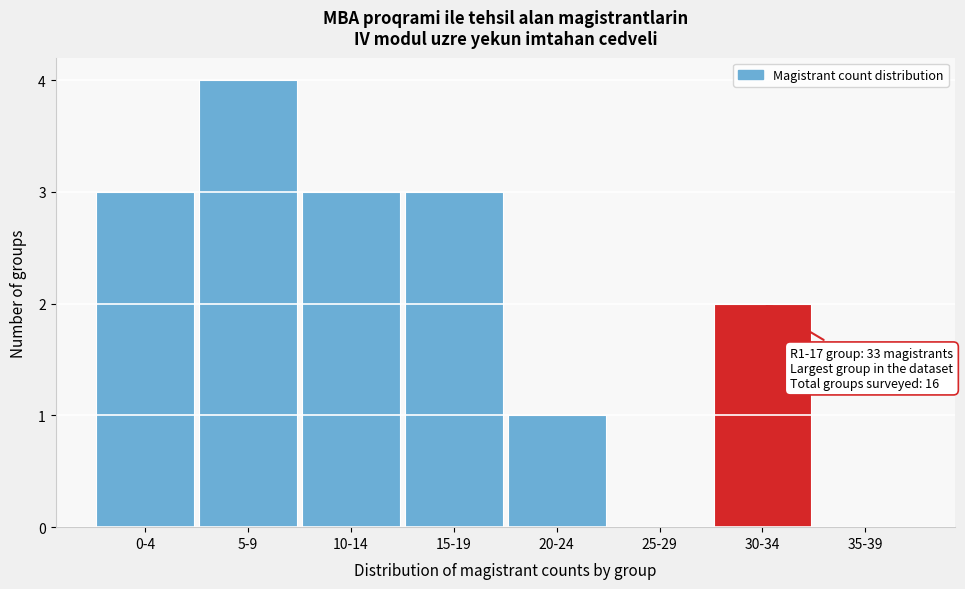

Reading left to right, list all the values displayed in this chart.

0-4=3	5-9=4	10-14=3	15-19=3	20-24=1	25-29=0	30-34=2	35-39=0